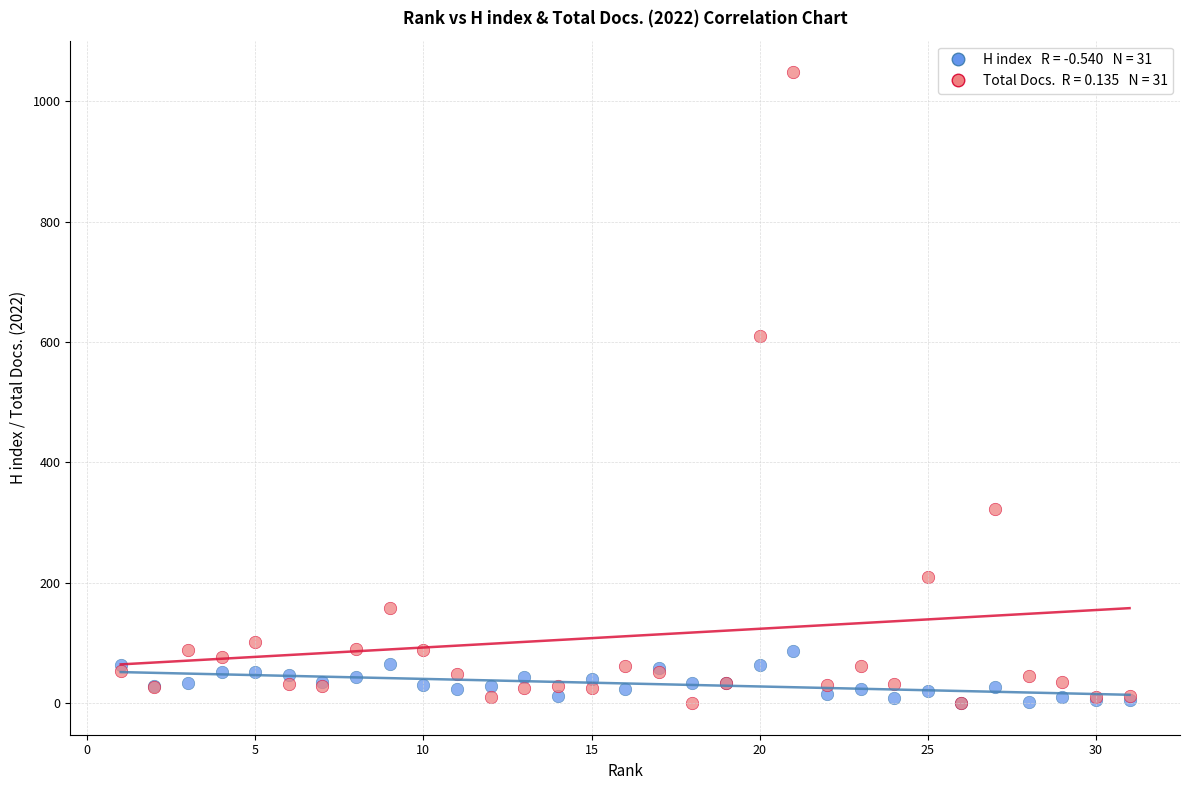

Across all series, what Y value is closest to 524?

610